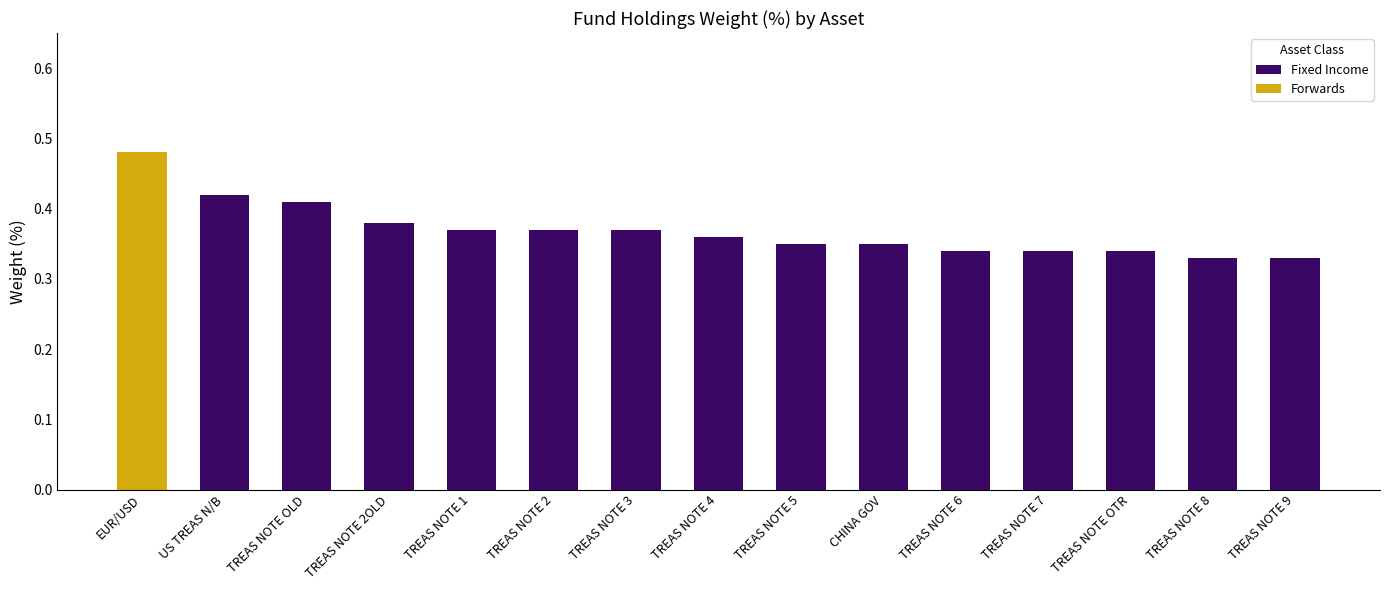

The value of Fixed Income at TREAS NOTE 7 is 0.5. True or false?

False